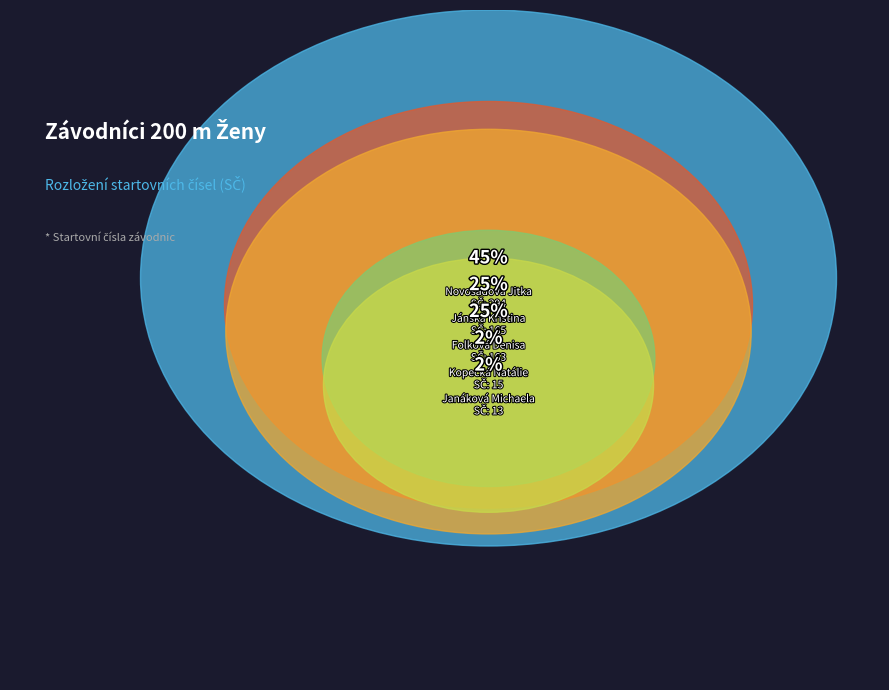

Rank the categories by value from highest to lowest.

Novosadová Jitka, Jánská Kristina, Folková Denisa, Kopecká Natálie, Janáková Michaela